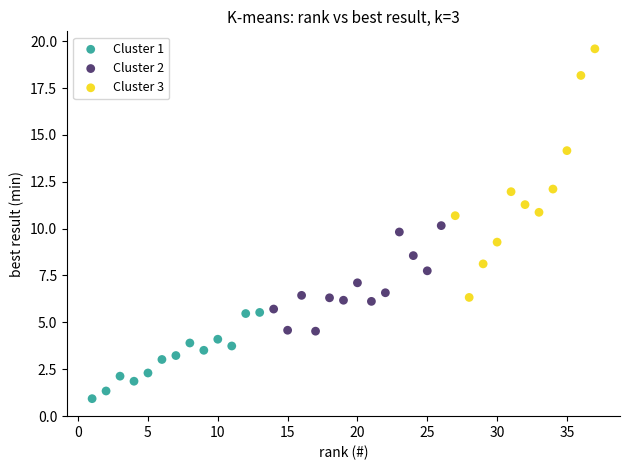

Which series has the largest Y range (max minus min)?

Cluster 3